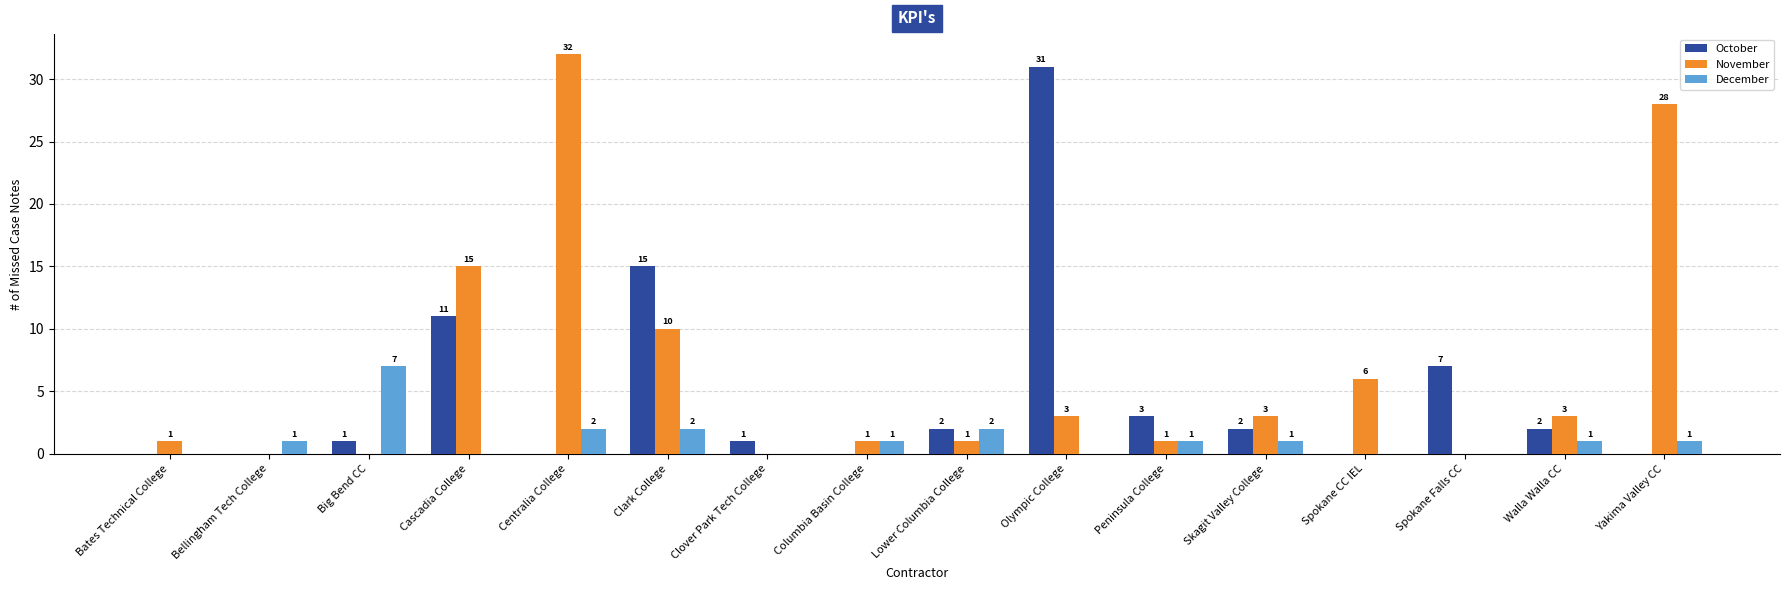

What is the total value across all series at Columbia Basin College?

2